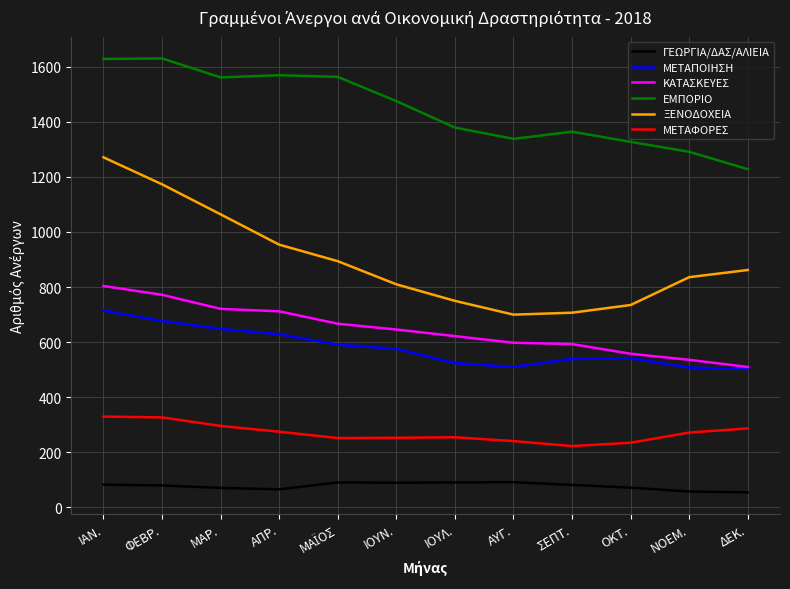

True or false: ΞΕΝΟΔΟΧΕΙΑ and ΕΜΠΟΡΙΟ intersect in this chart.

False